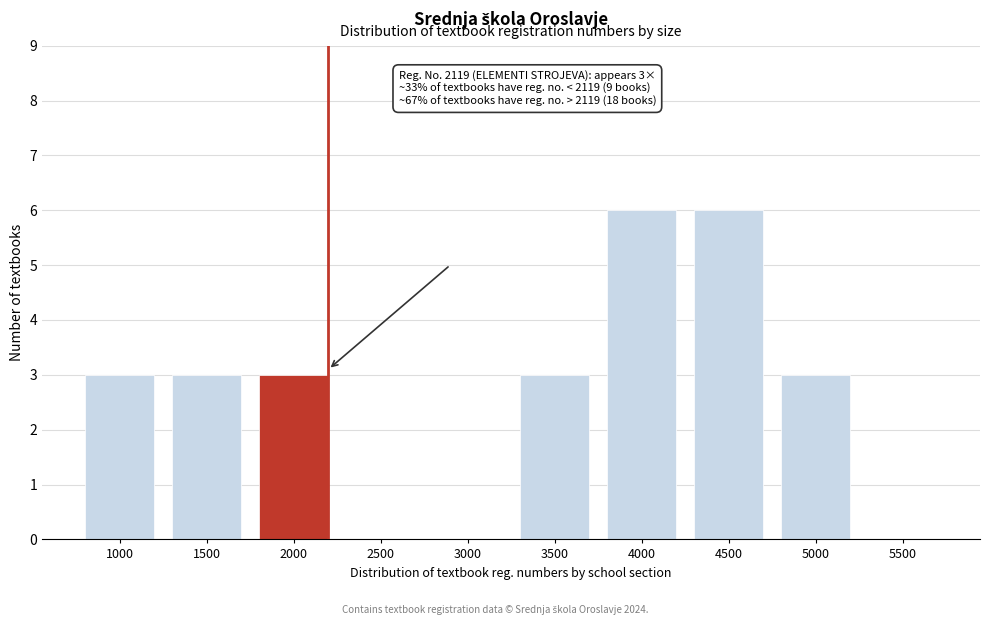

Reading left to right, what are all the values shown in this chart?

1000=3	1500=3	2000=3	2500=0	3000=0	3500=3	4000=6	4500=6	5000=3	5500=0